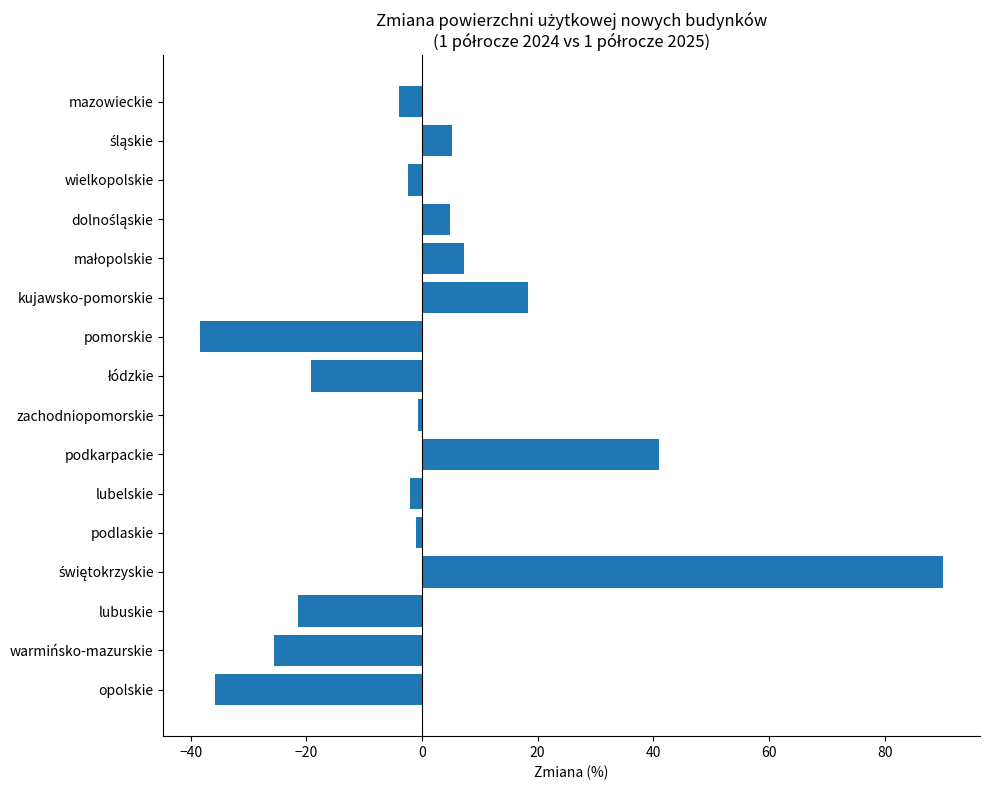

What value does the data have at podkarpackie?

41.0